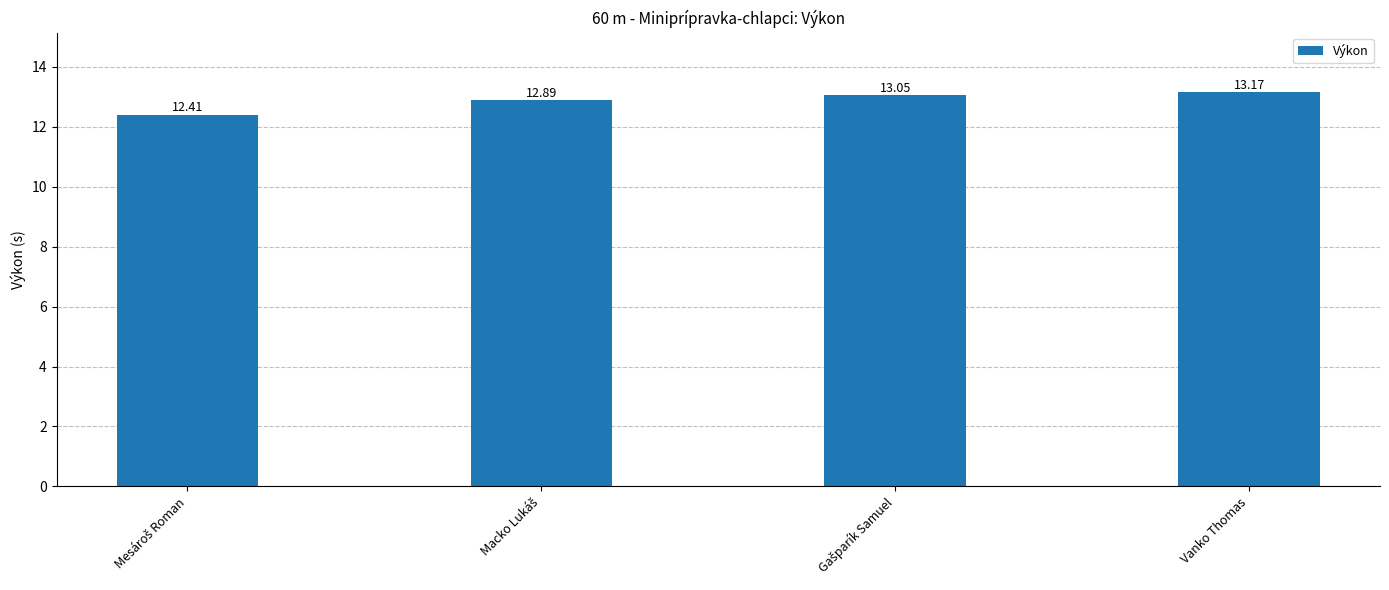

Reading left to right, list all the values displayed in this chart.

12.4	12.9	13.1	13.2